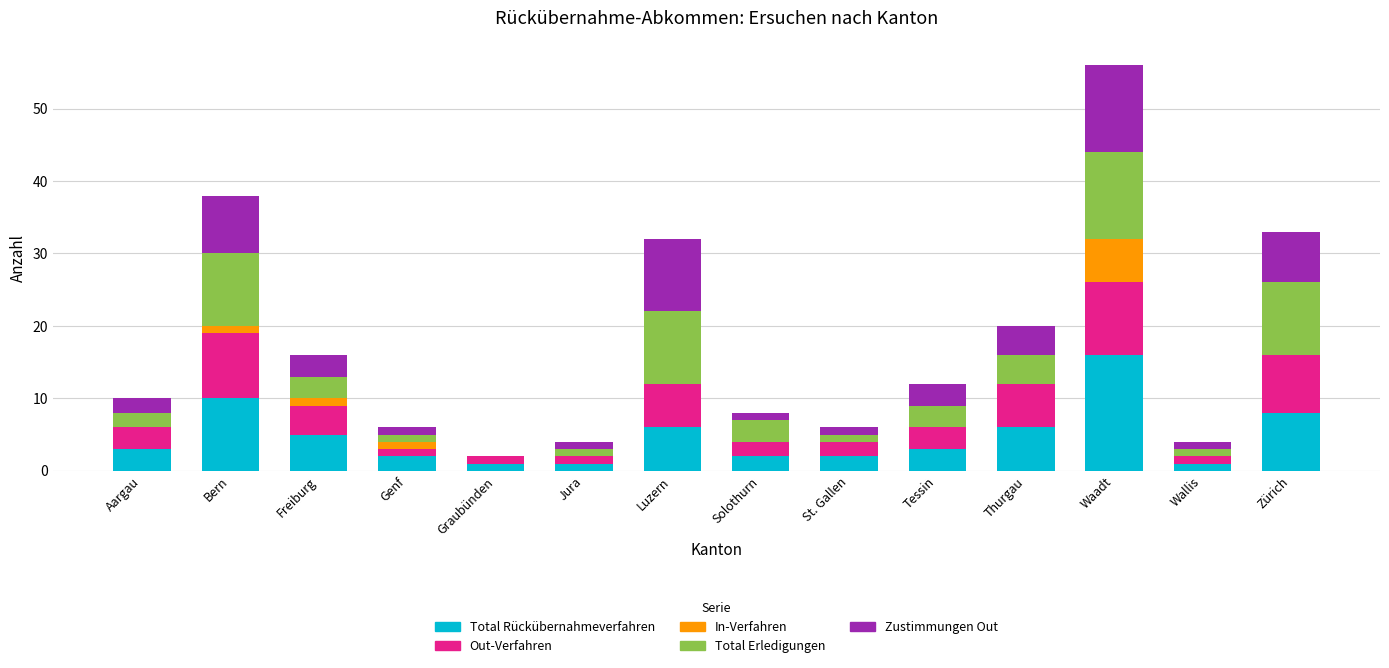

At which label does Total Rückübernahmeverfahren reach its peak?

Waadt